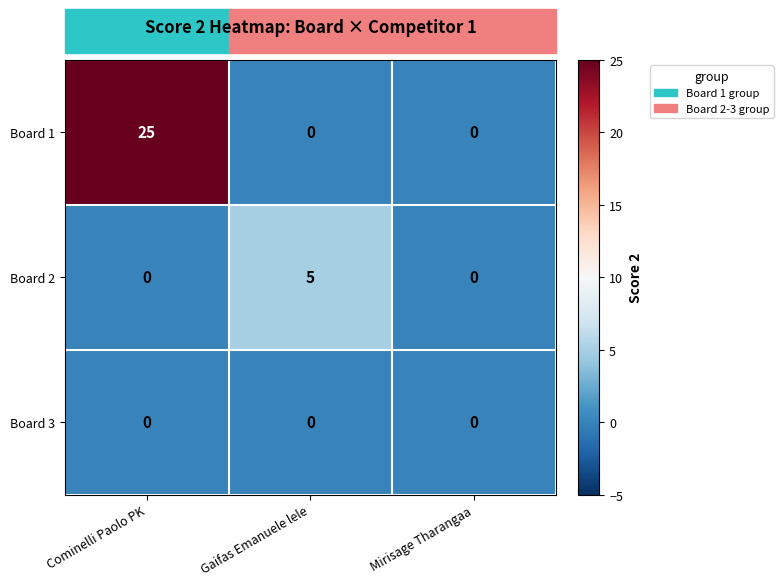

The value of Board 1 at Gaifas Emanuele lele is -13. True or false?

False